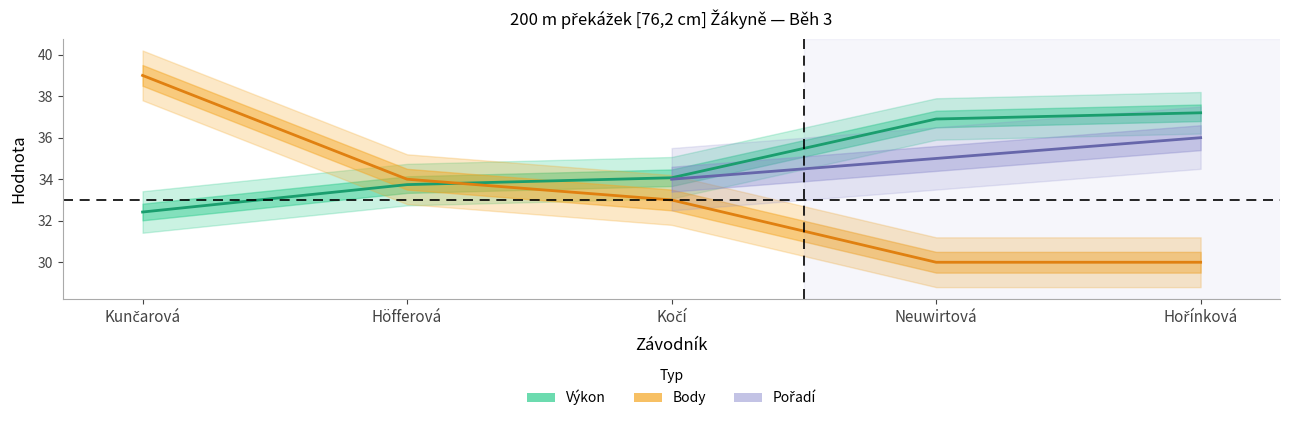

Between which two adjacent categories do Body and Výkon first intersect?

Höfferová and Kočí